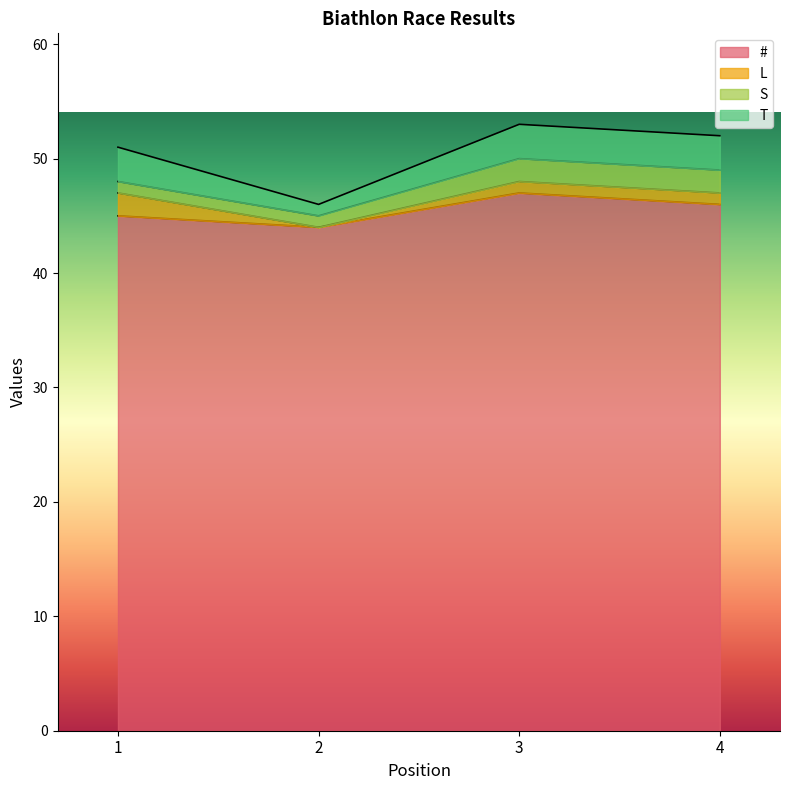

What is the value of the S point at the 3rd from the left?

2